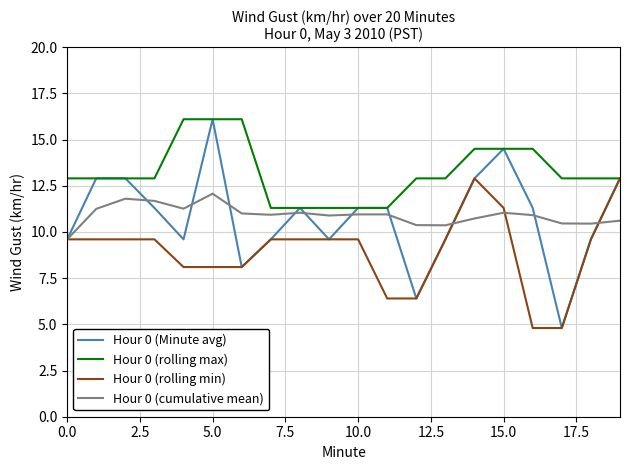

What is the minimum value for Hour 0 (Minute avg)?

4.8